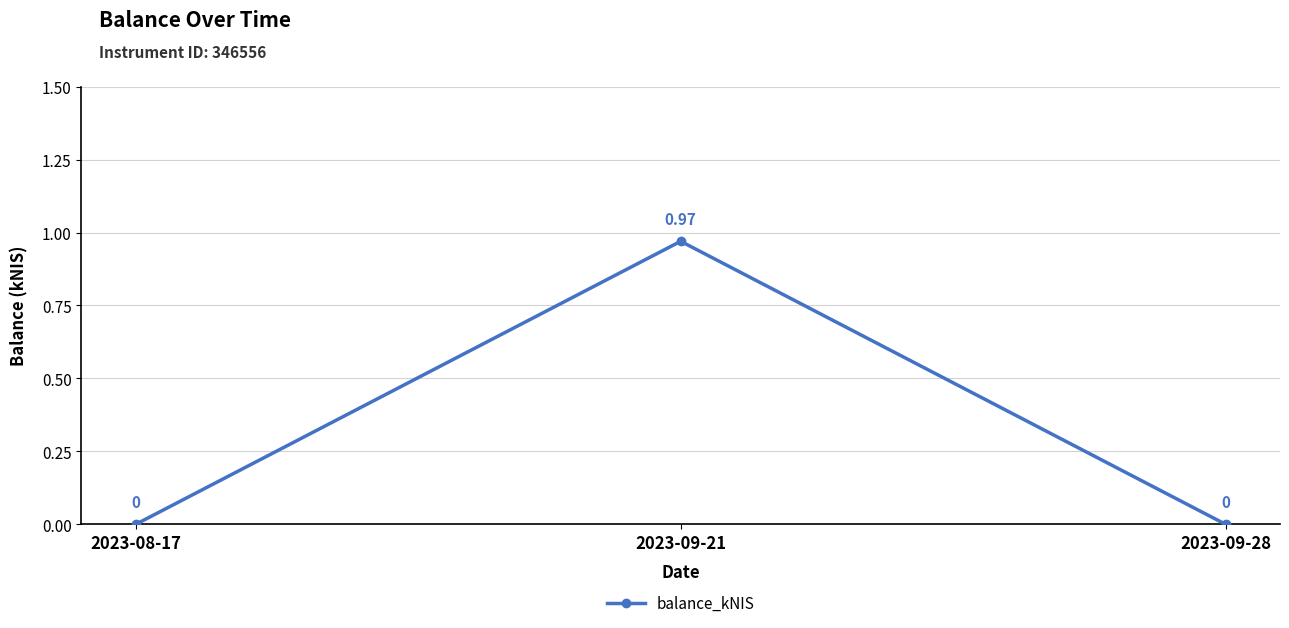

What is the change in value from 2023-08-17 to 2023-09-21?

+1.0